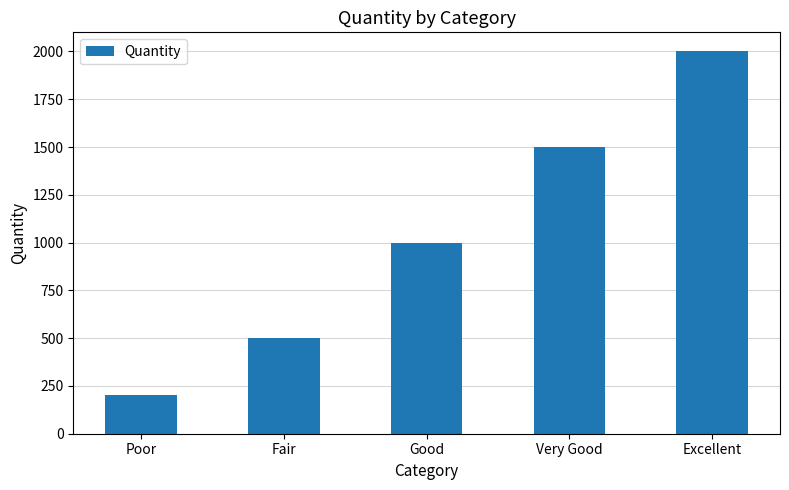

How many distinct data groups are displayed?

1